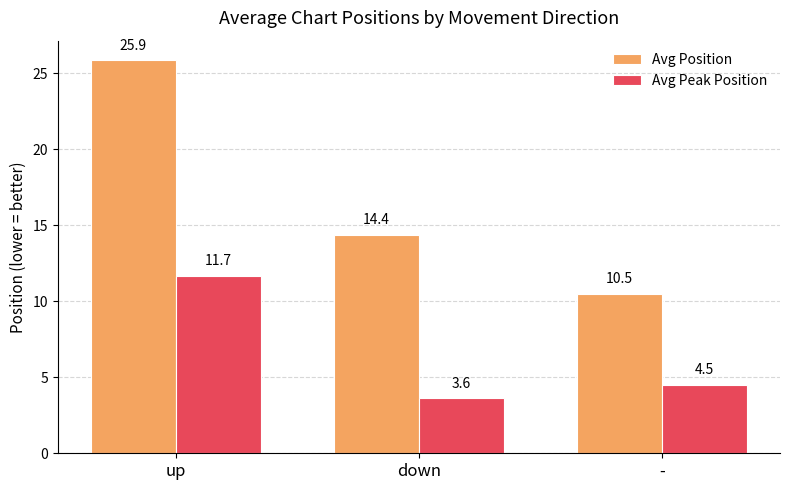

Which label corresponds to the smallest value in the chart?

down